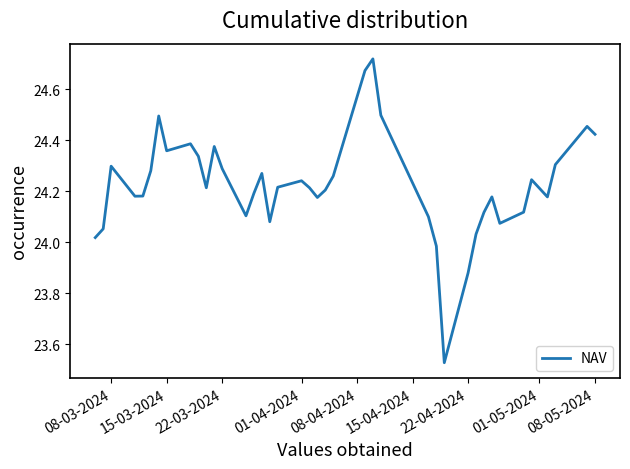

What is the difference between the maximum and minimum values?

1.2